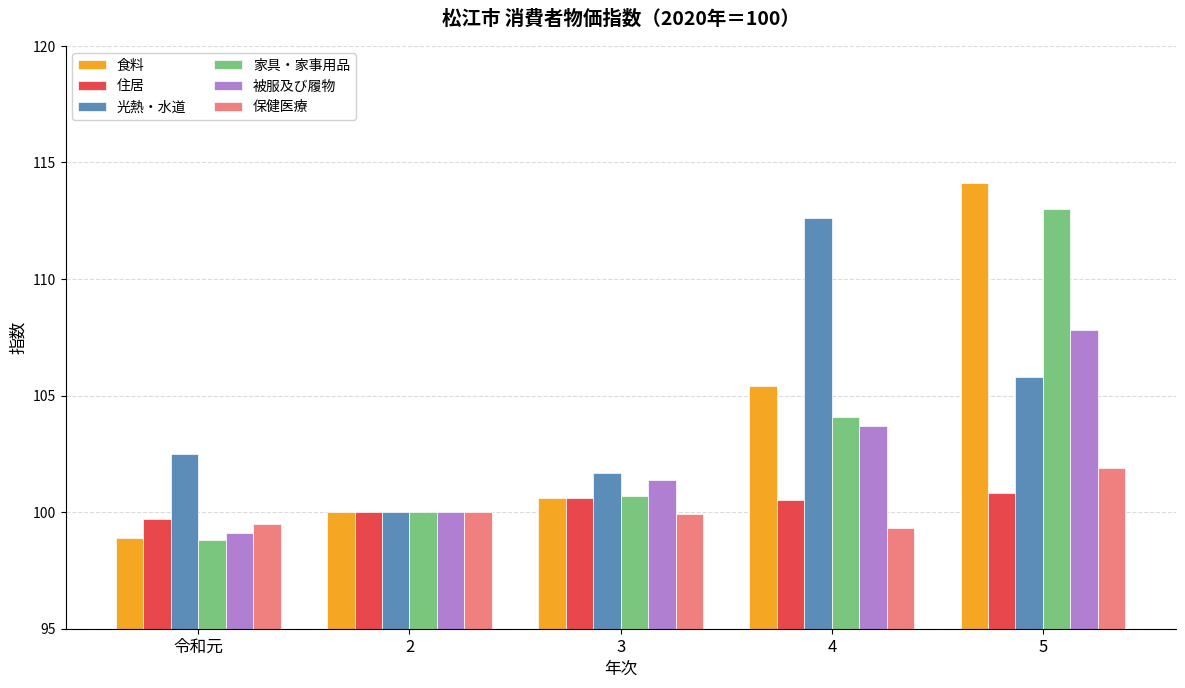

List the series in order of their peak value, highest first.

食料, 家具・家事用品, 光熱・水道, 被服及び履物, 保健医療, 住居